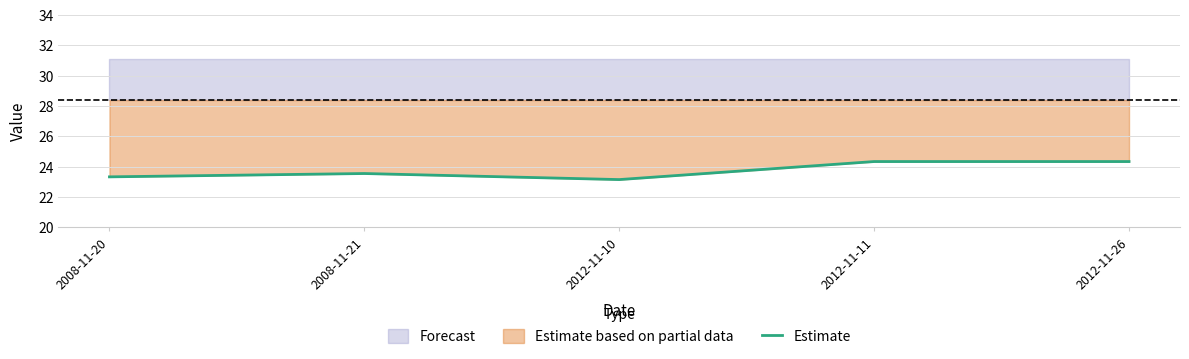

How many points are lower than both their immediate neighbors (excluding endpoints)?

1